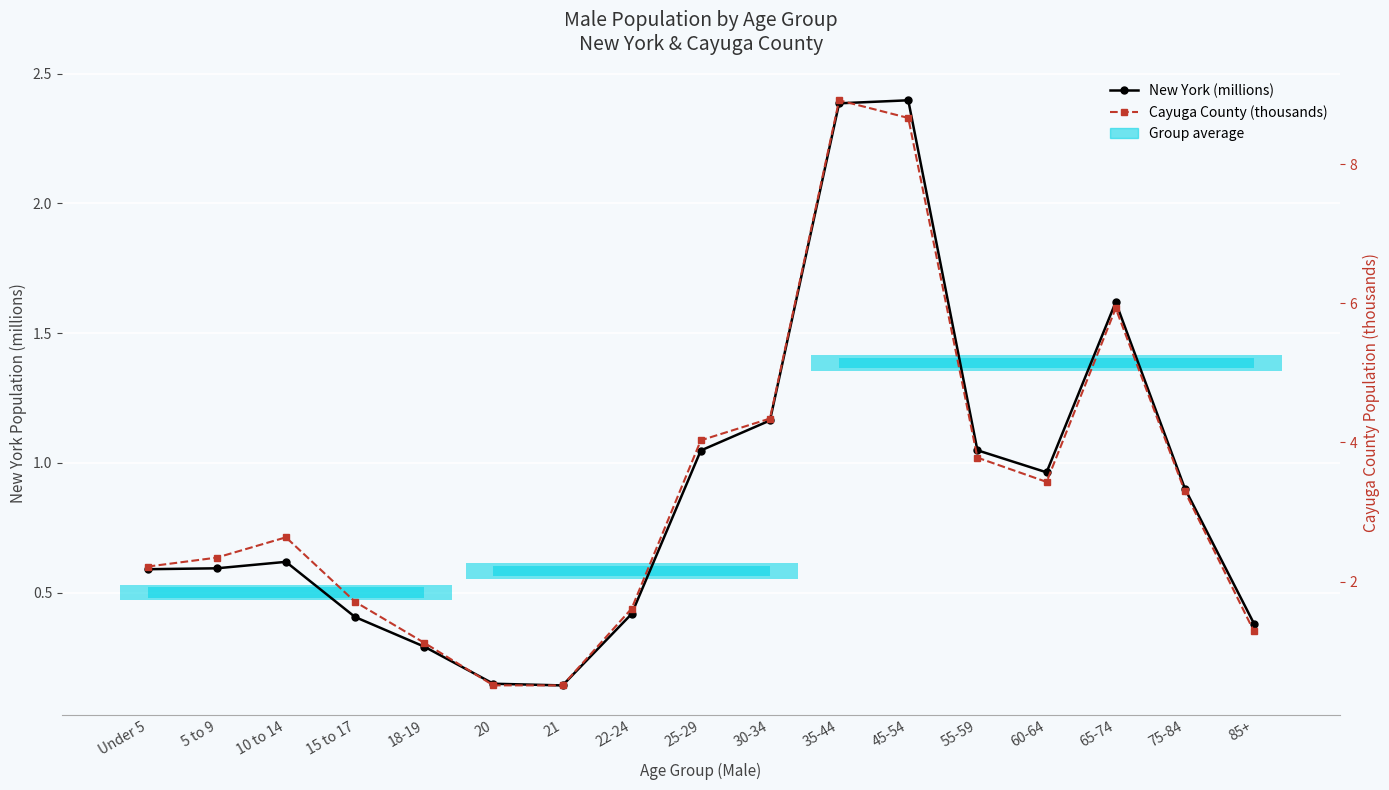

True or false: New York (millions) has more than 2 points higher than both neighbors.

True